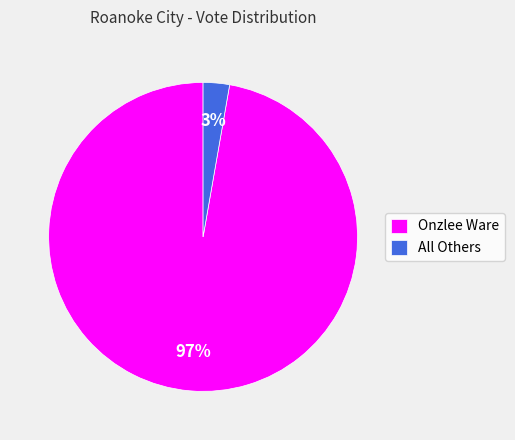

What percentage is the Onzlee Ware slice, to the nearest percent?

97%